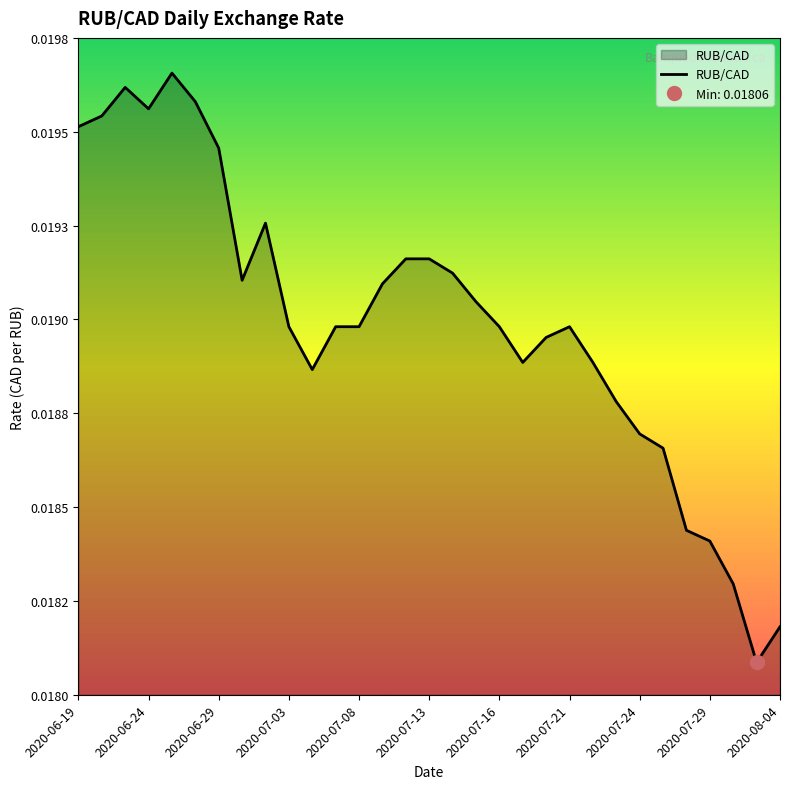

True or false: the data shows 0.0 at 2020-07-21.

True